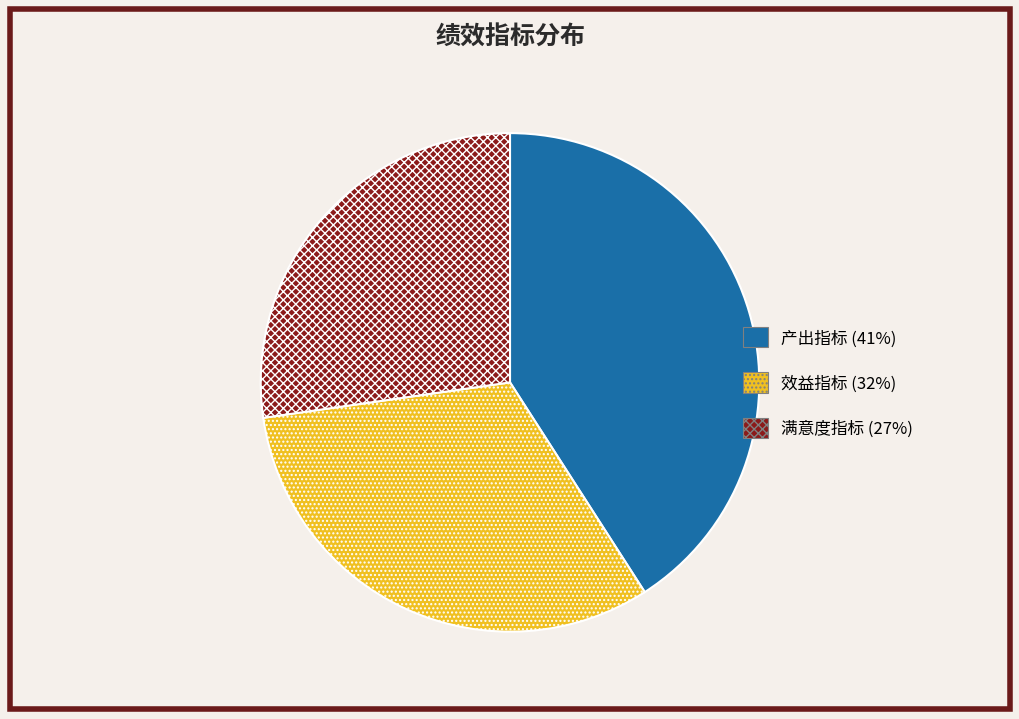

Is it true that 产出指标 is 41% of the pie?

True